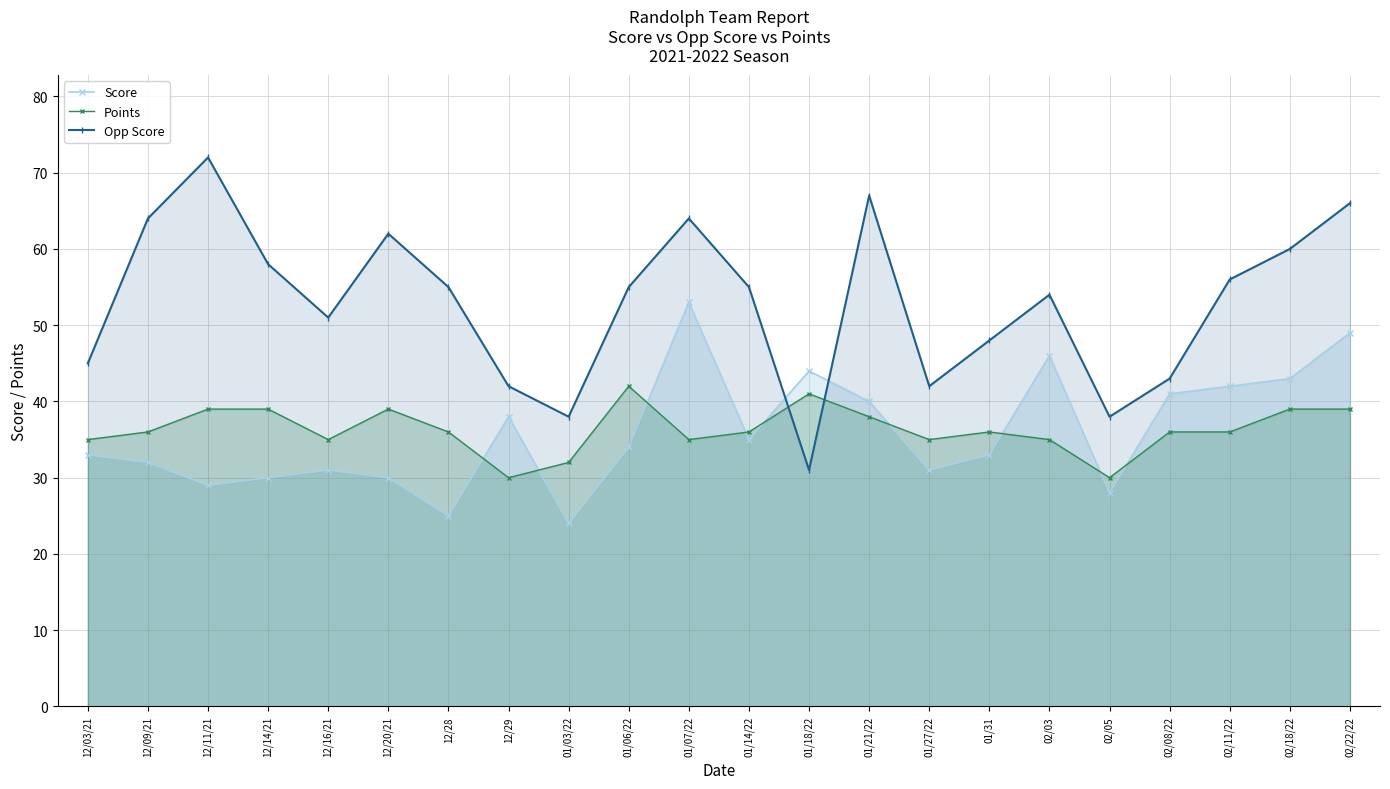

At which category does Opp Score reach its first local valley?

12/16/21